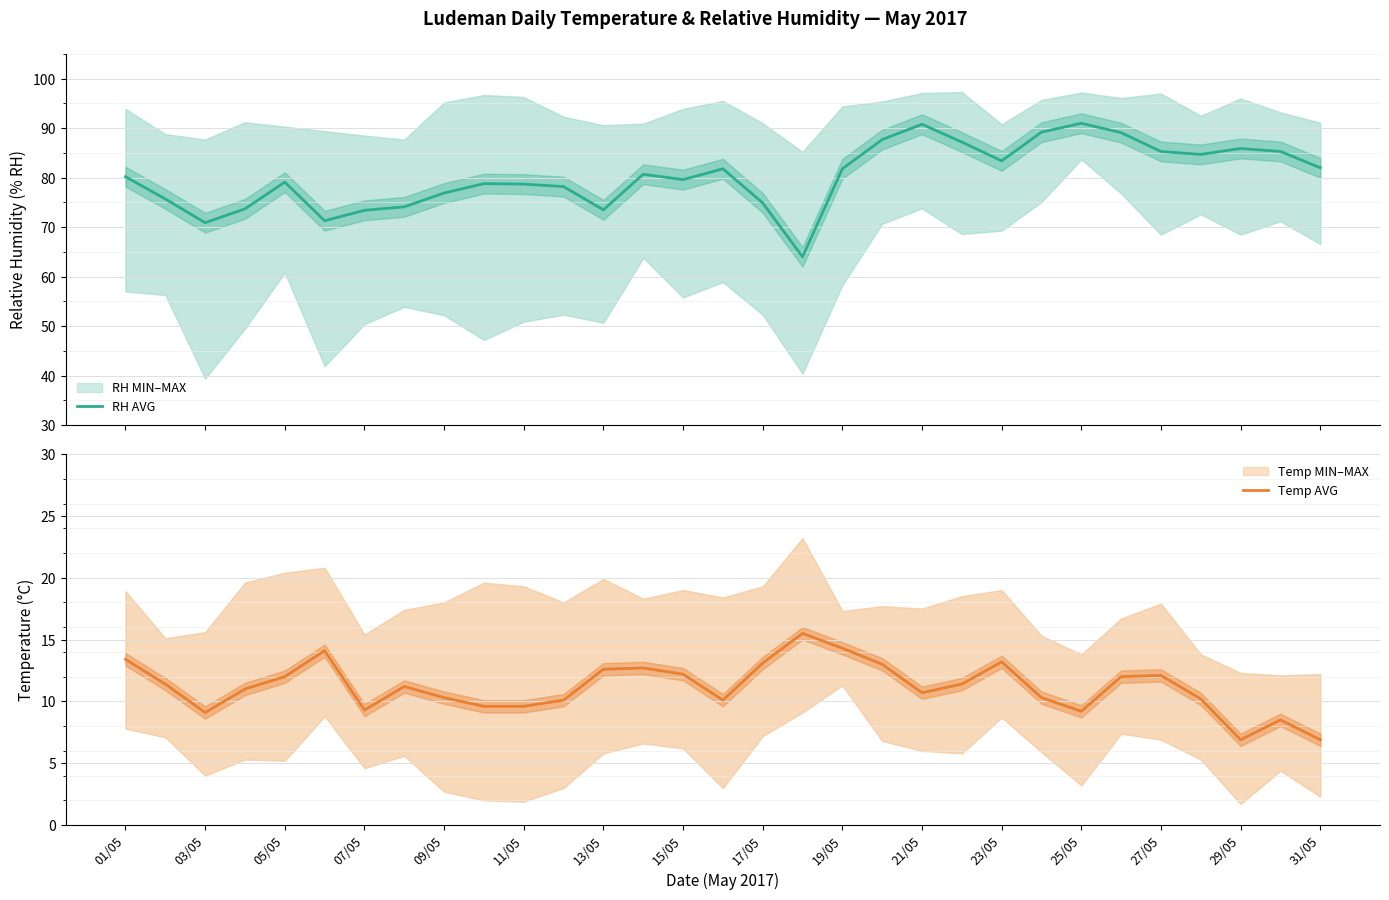

The value of Temp AVG at 19/05 is 14.3. True or false?

True